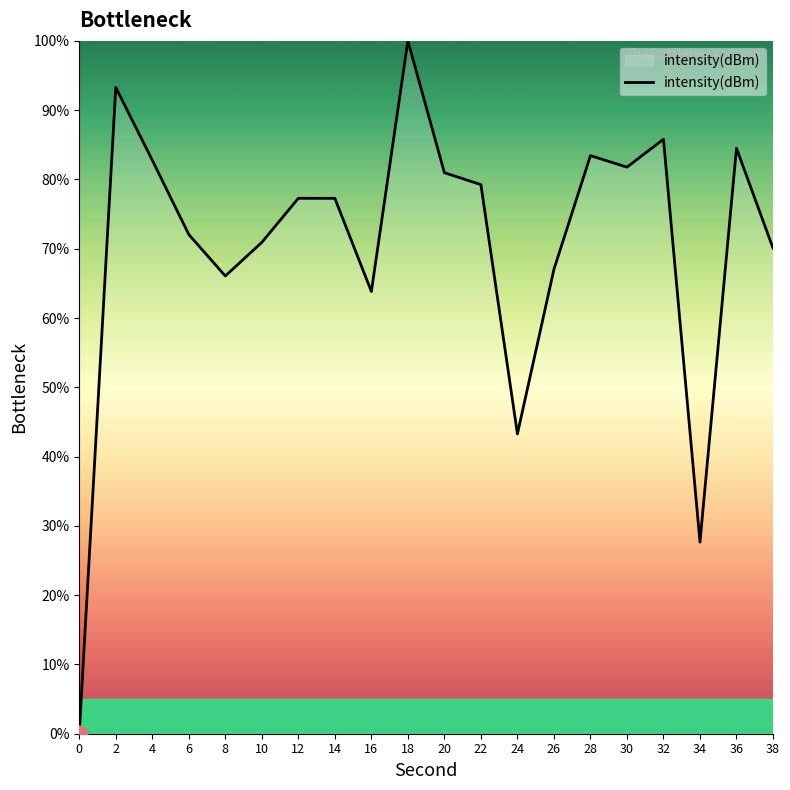

Is it true that the value at 12 is 47.1?

False